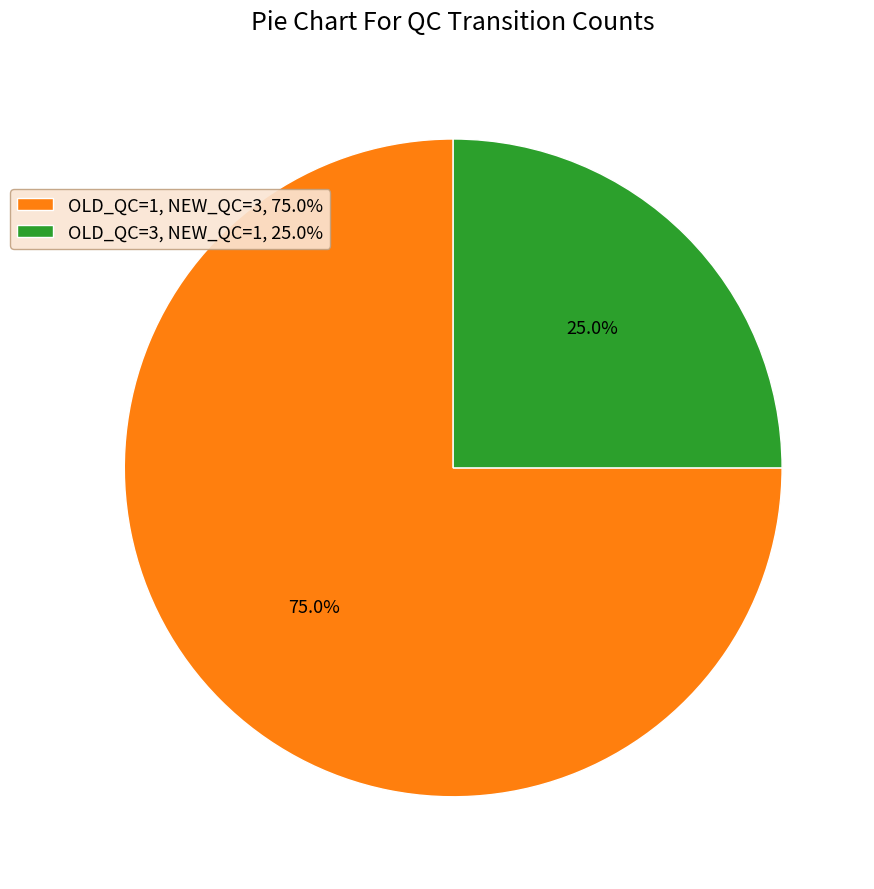

Which has a higher value, OLD_QC=1, NEW_QC=3 or OLD_QC=3, NEW_QC=1?

OLD_QC=1, NEW_QC=3